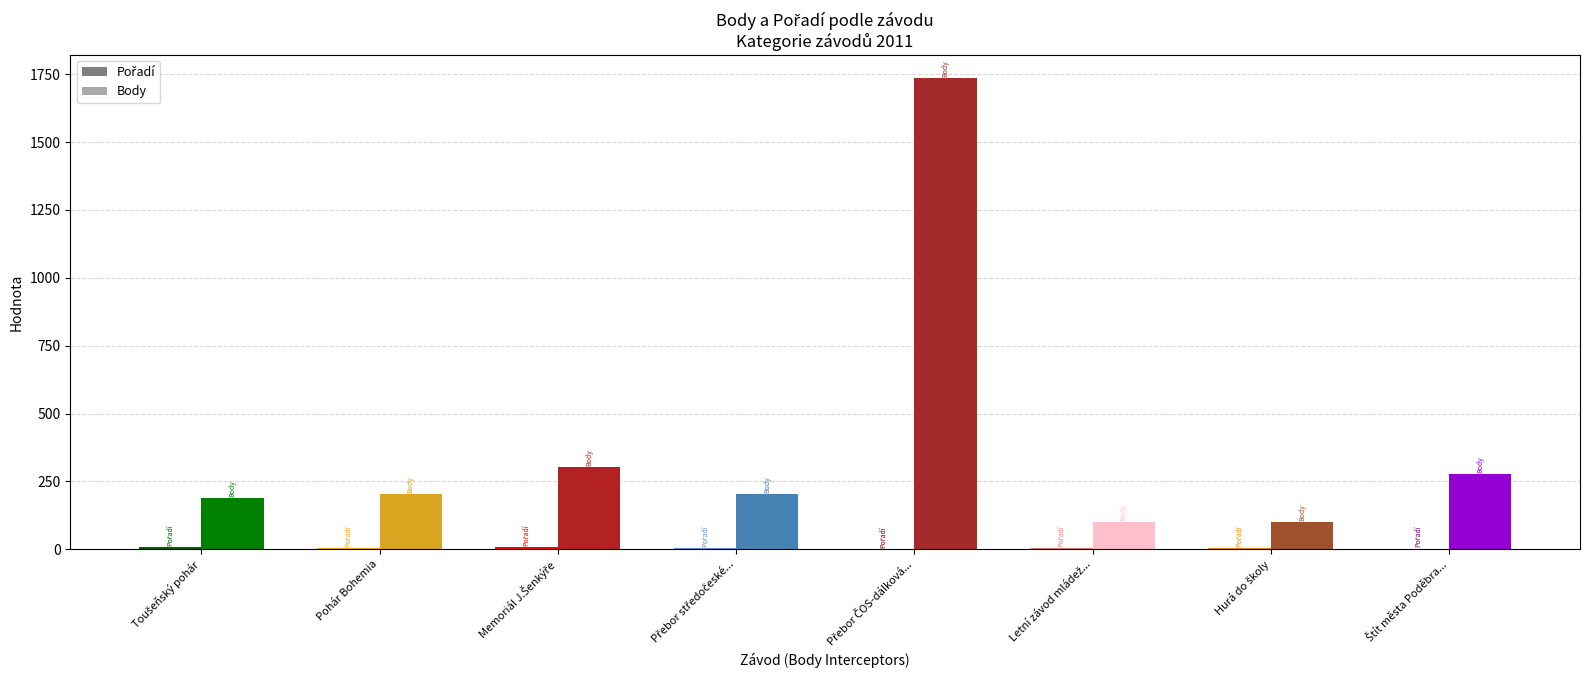

What is the maximum value shown in the chart?

1734